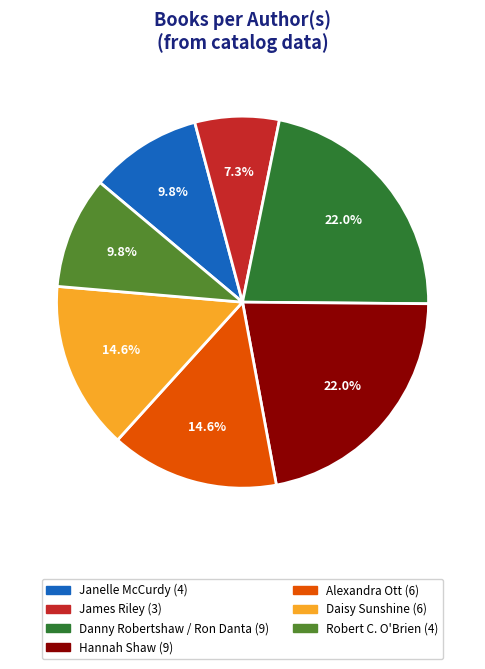

Which slice is the smallest?

James Riley (3)